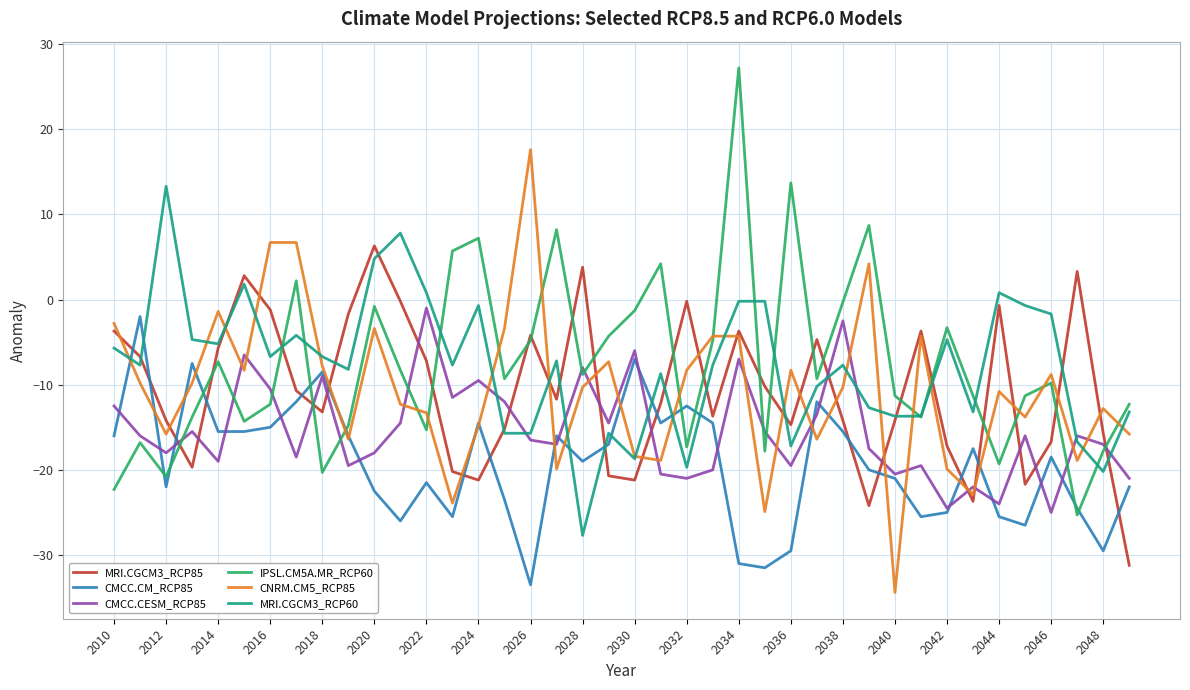

What is the lowest value of the IPSL.CM5A.MR_RCP60 series?

-25.3